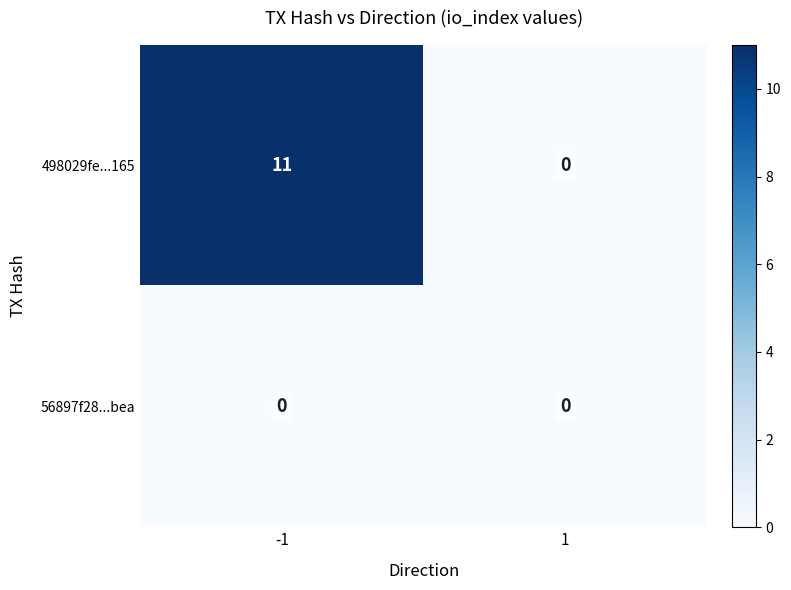

How many distinct data groups are displayed?

2